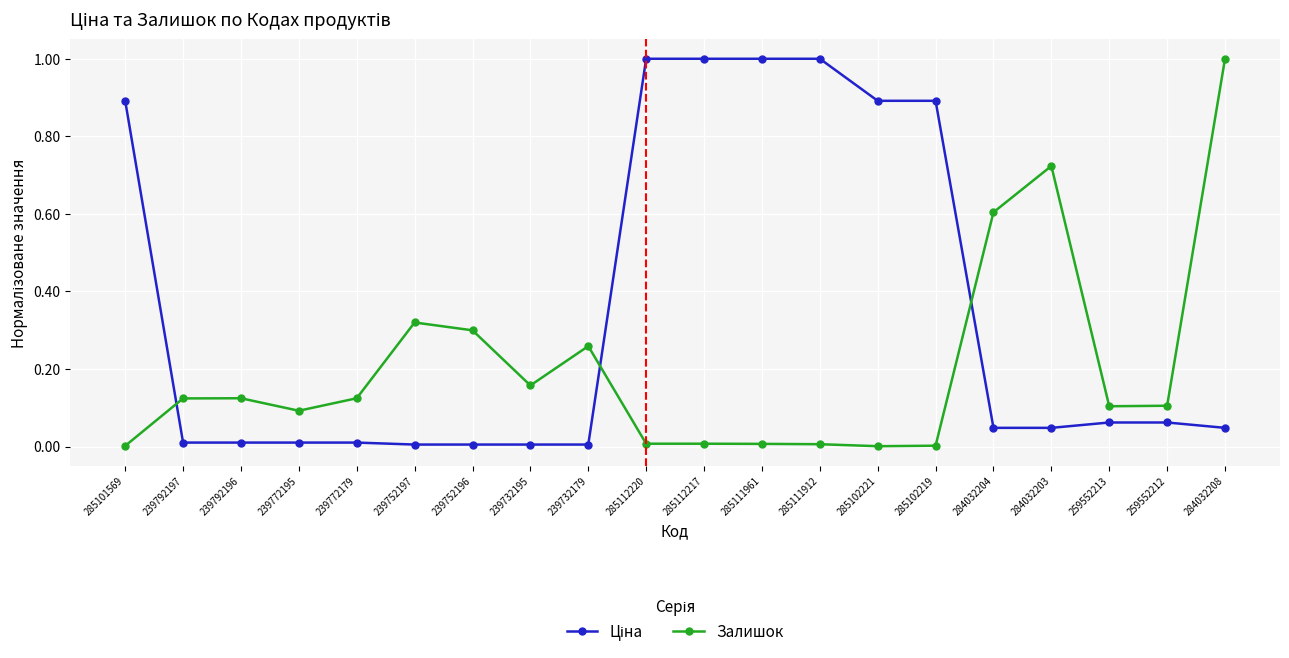

What is the difference between the highest and lowest values at 284032204?

0.6